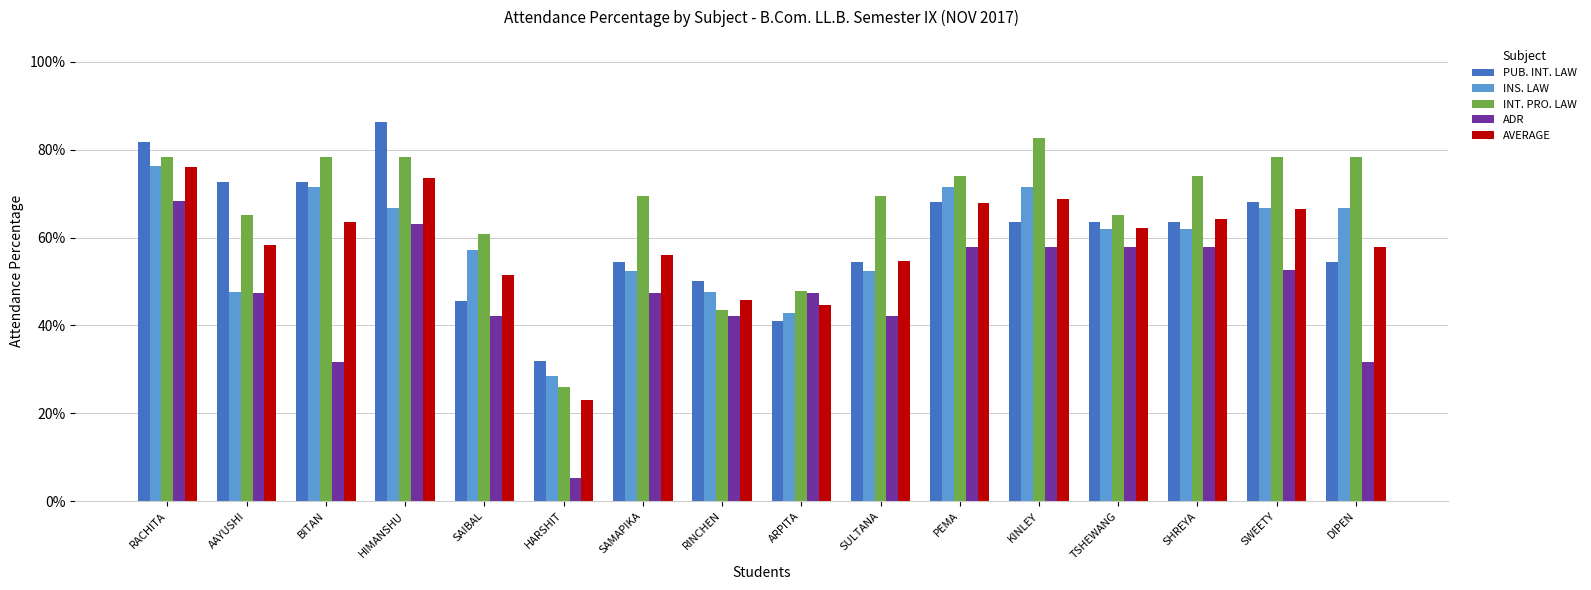

Are the bars grouped side by side (vs. stacked)?

Yes